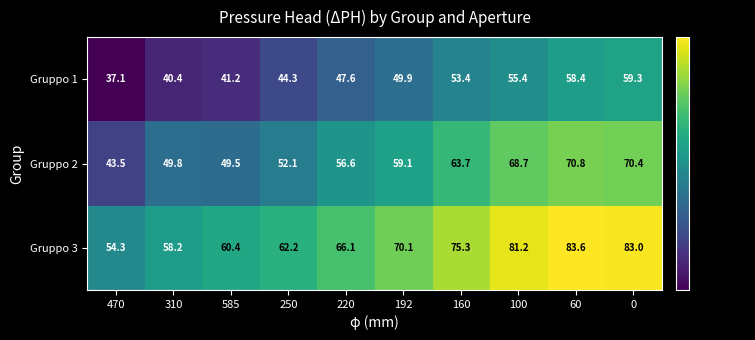

Between 192 and 160, which series saw the biggest shift?

Gruppo 3